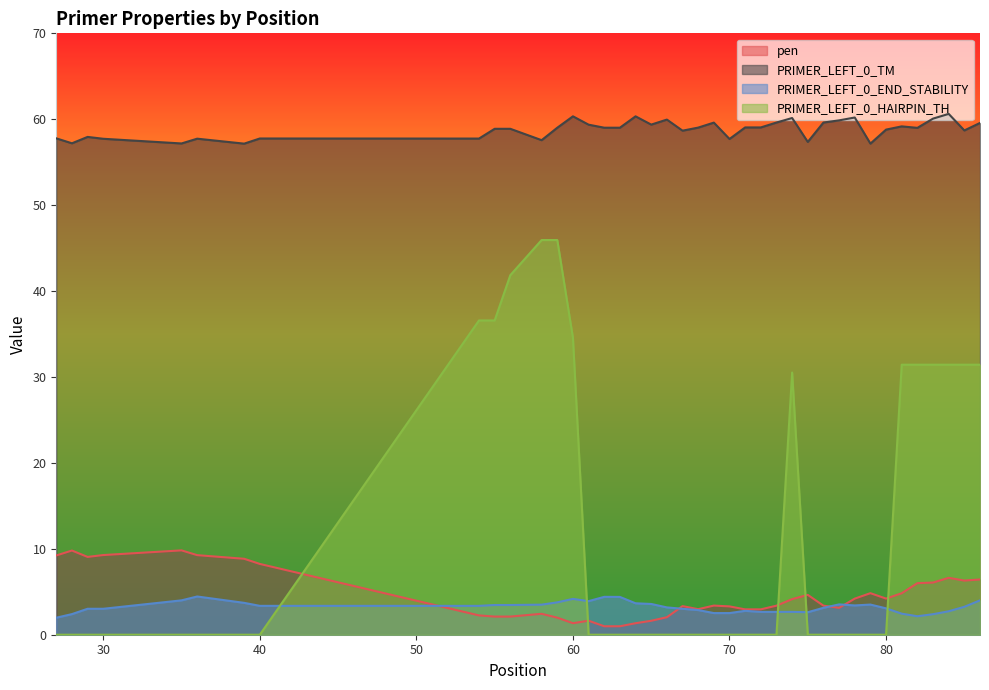

Which category has the lowest value across all series?

27